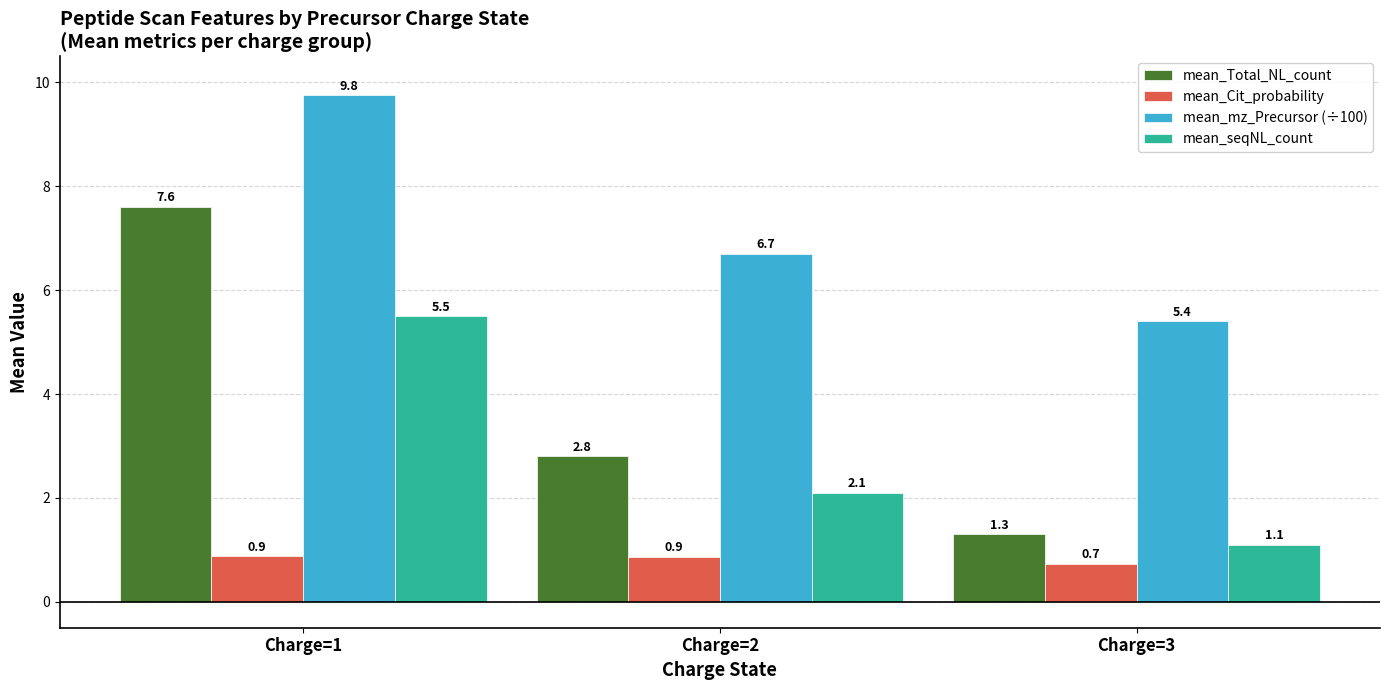

What is the value of the mean_mz_Precursor (÷100) bar at the 1st from the left?

9.8